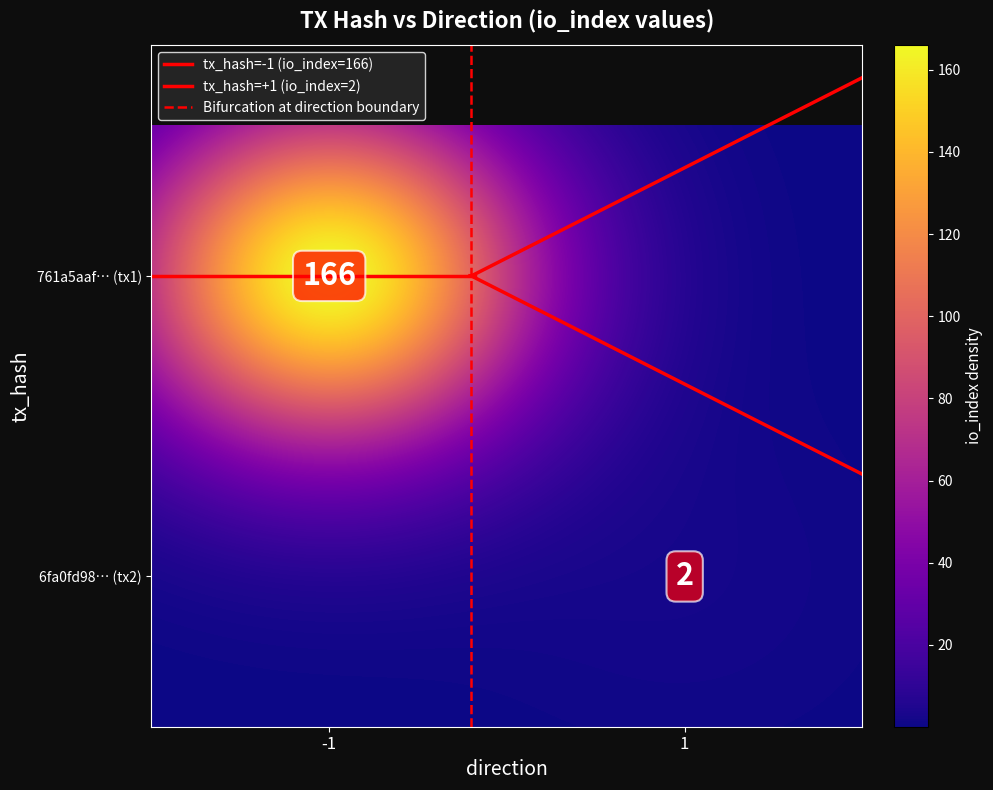

At how many categories does at least one series exceed 163?

1